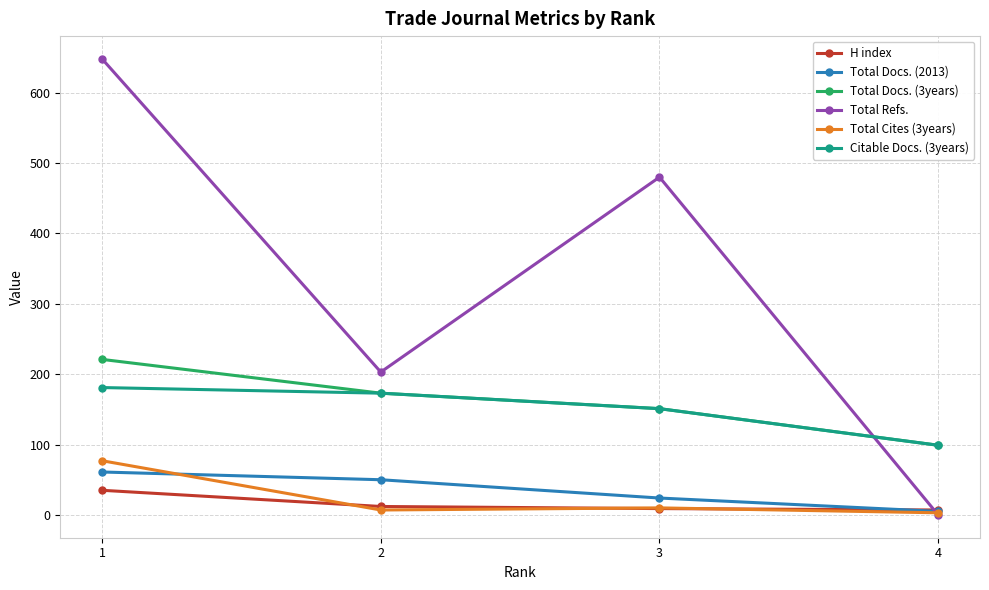

What is the total value across all series at 1?

1223